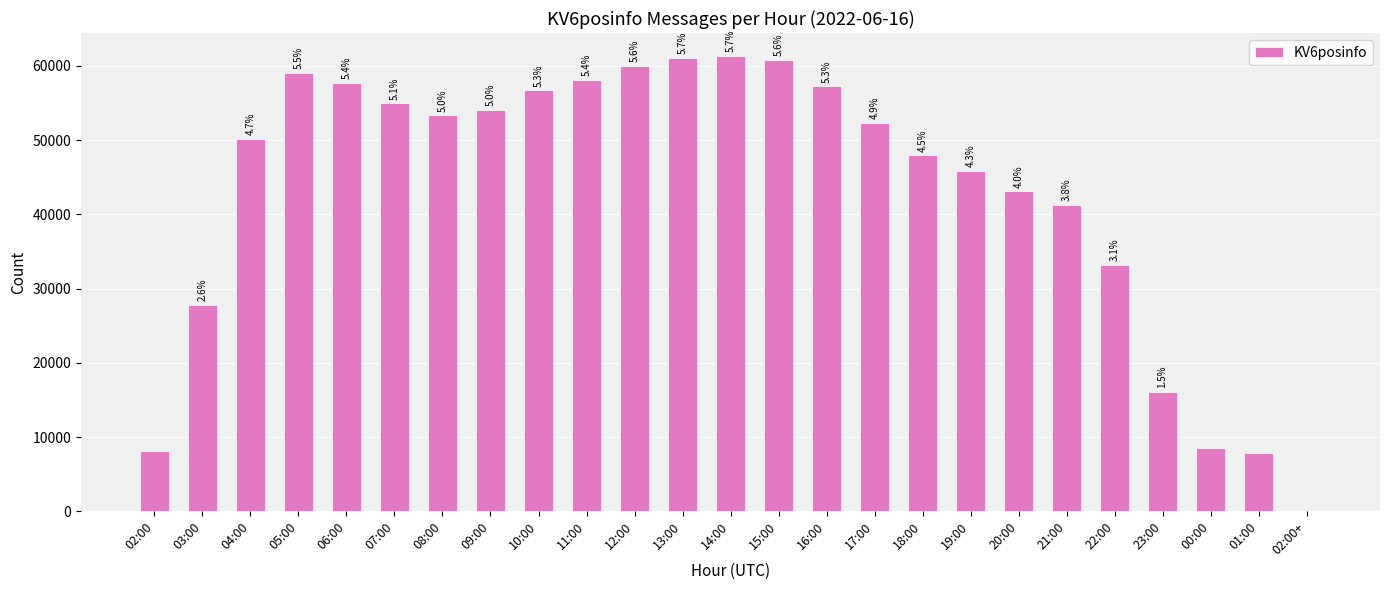

What is the difference between the values at 13:00 and 20:00?

17966